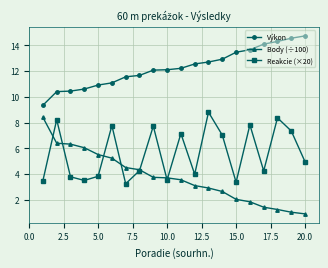

What is the greatest value displayed?

14.7